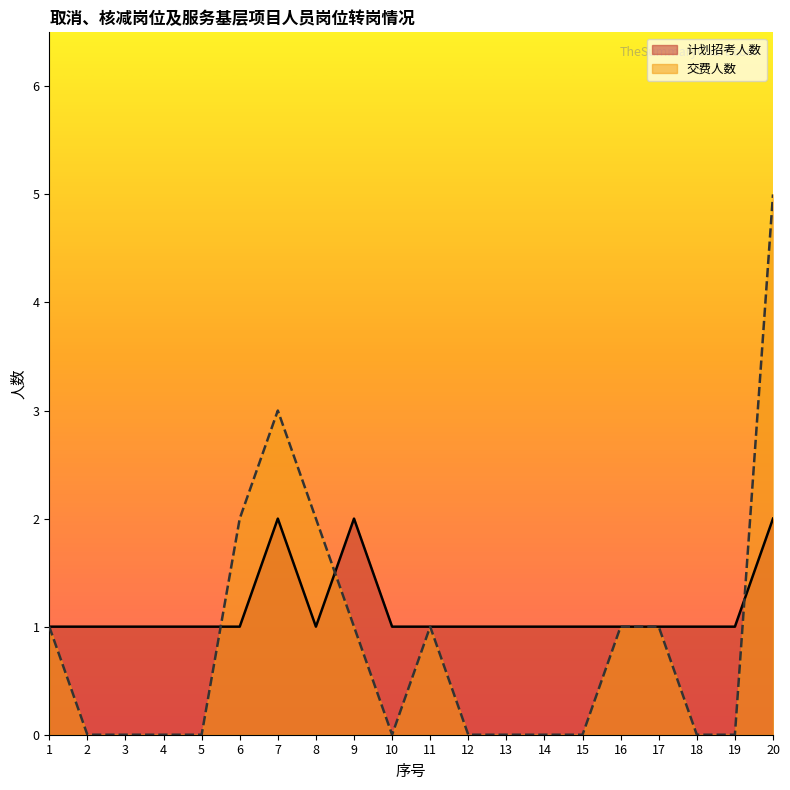

True or false: 计划招考人数 and 交费人数 cross at least once.

True